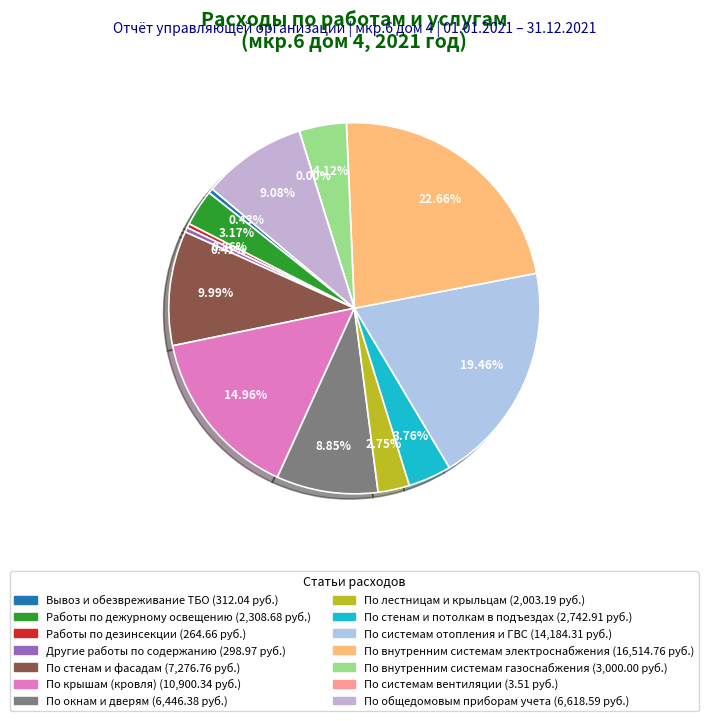

What is the change in value from Работы по дежурному освещению to По лестницам и крыльцам?

-305.5